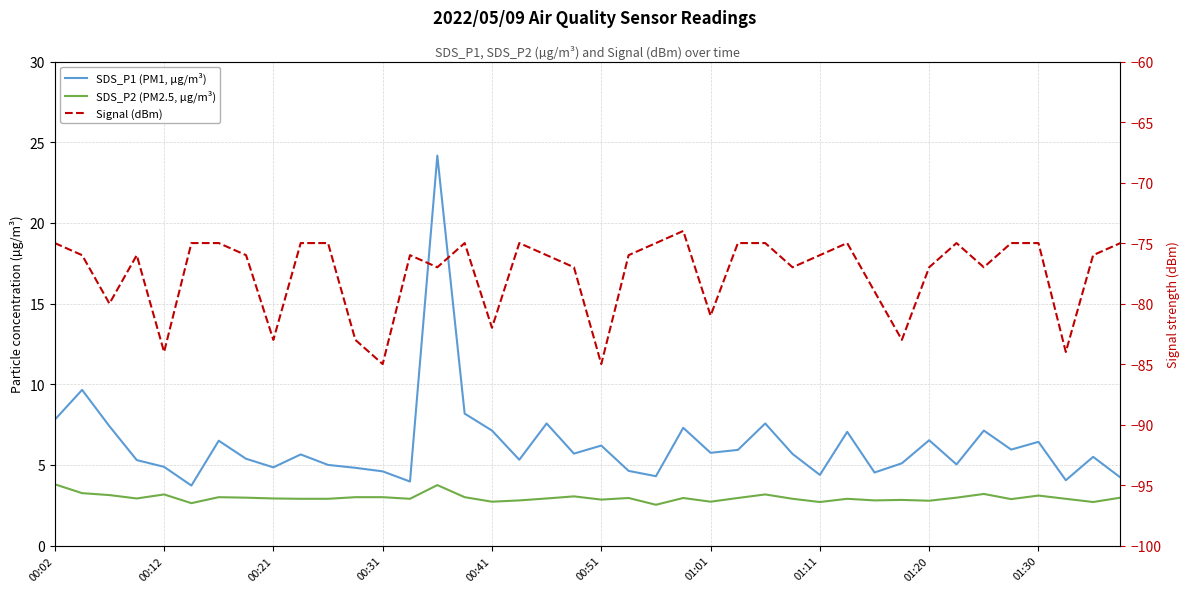

Is the value of SDS_P2 (PM2.5, µg/m³) at 33 greater than the value of SDS_P1 (PM1, µg/m³) at 25?

No